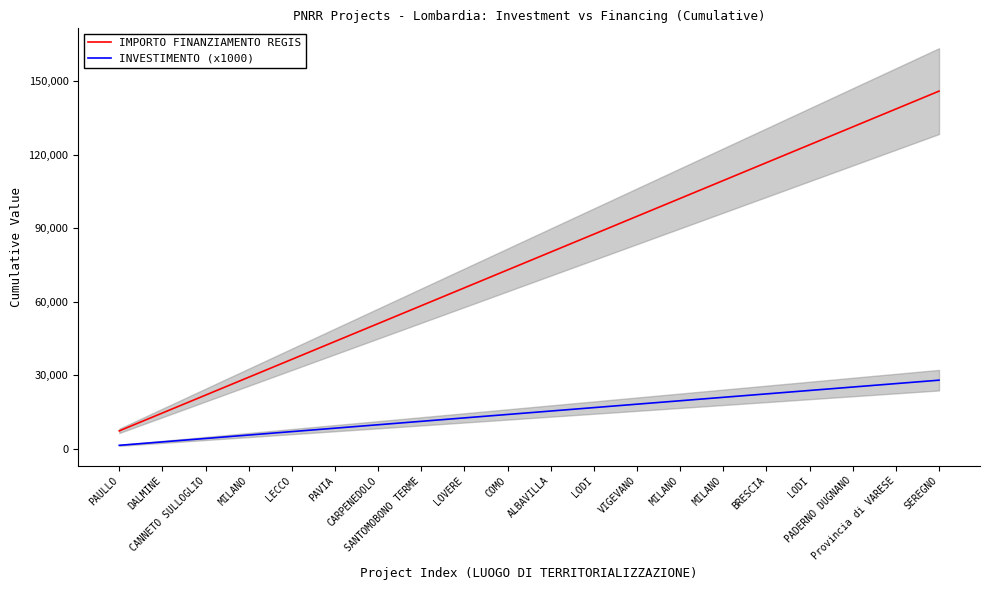

What value does the INVESTIMENTO (x1000) series have at COMO, to the nearest 10?

14000